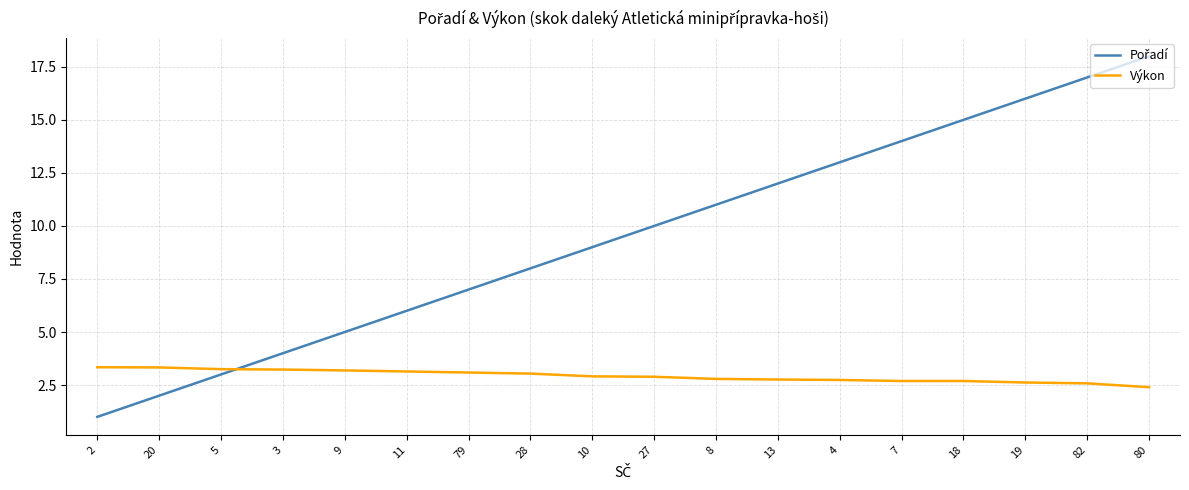

What is the difference between the maximum and minimum values in the Výkon series?

0.9